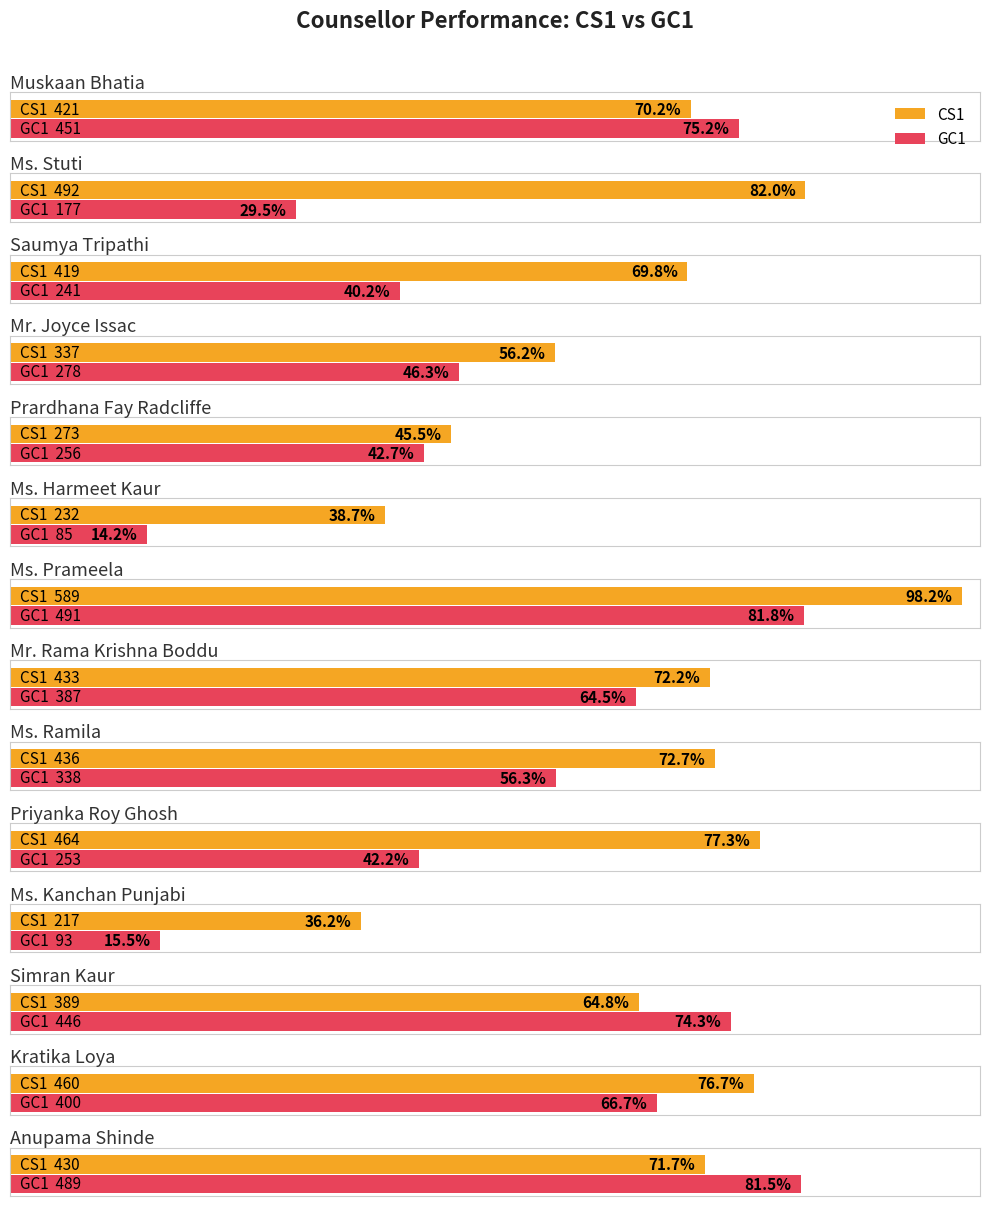

What are all the series names shown in the legend?

CS1, GC1